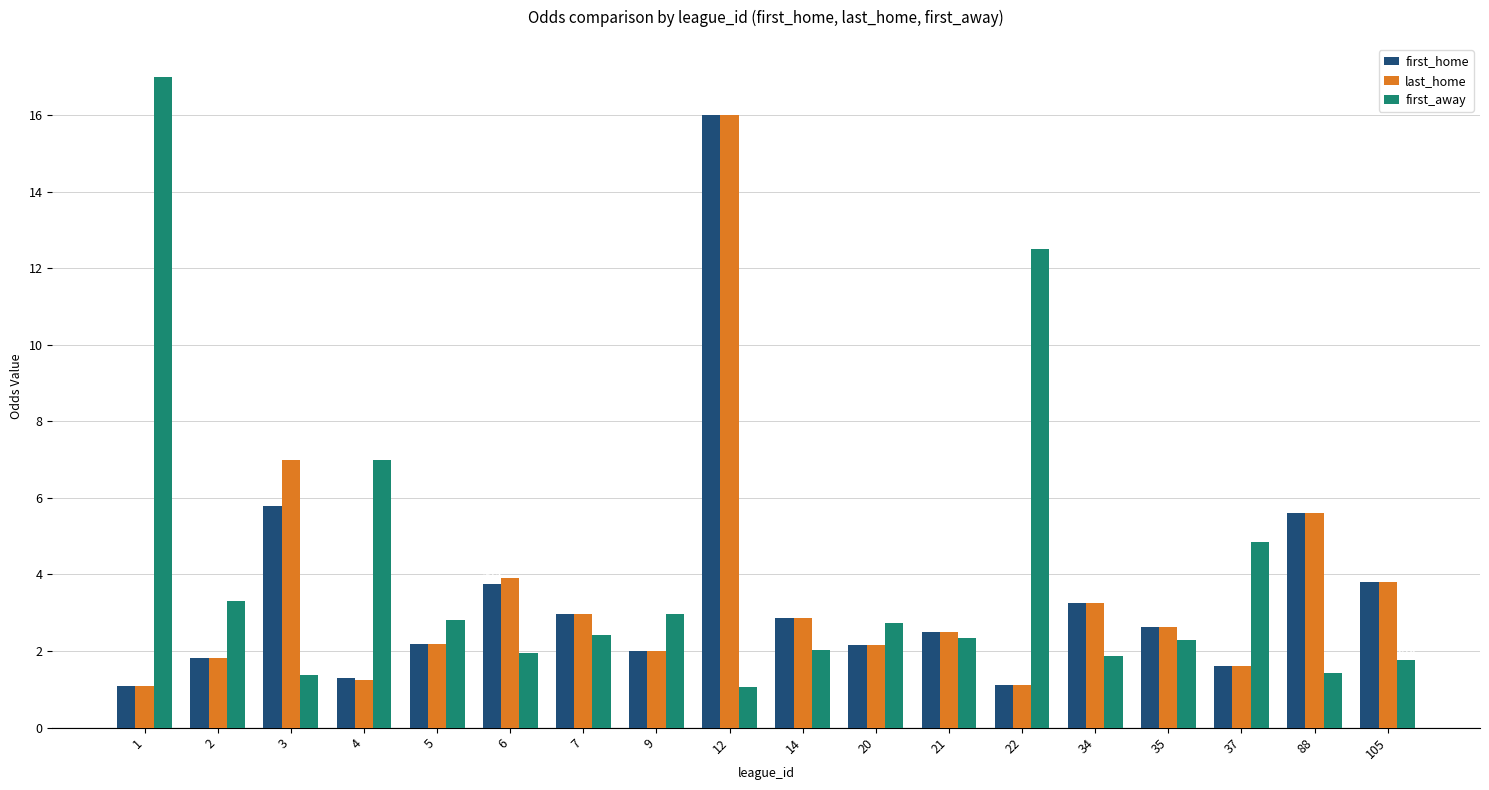

Which series changed the most between 9 and 14?

first_away